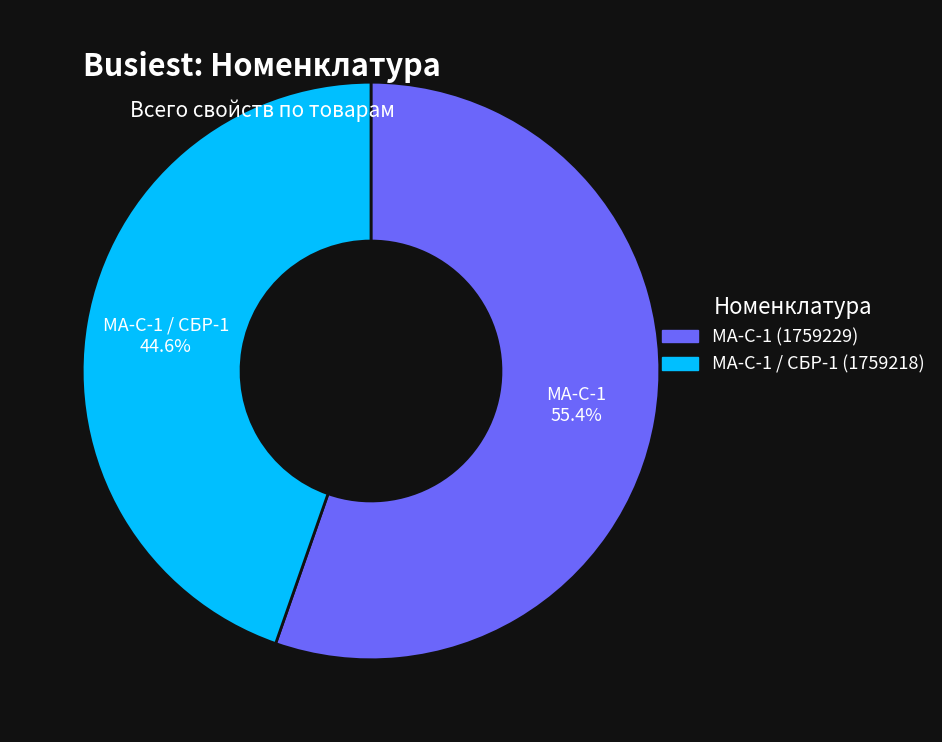

Is it true that МА-С-1 (1759229) is 68% of the pie?

False